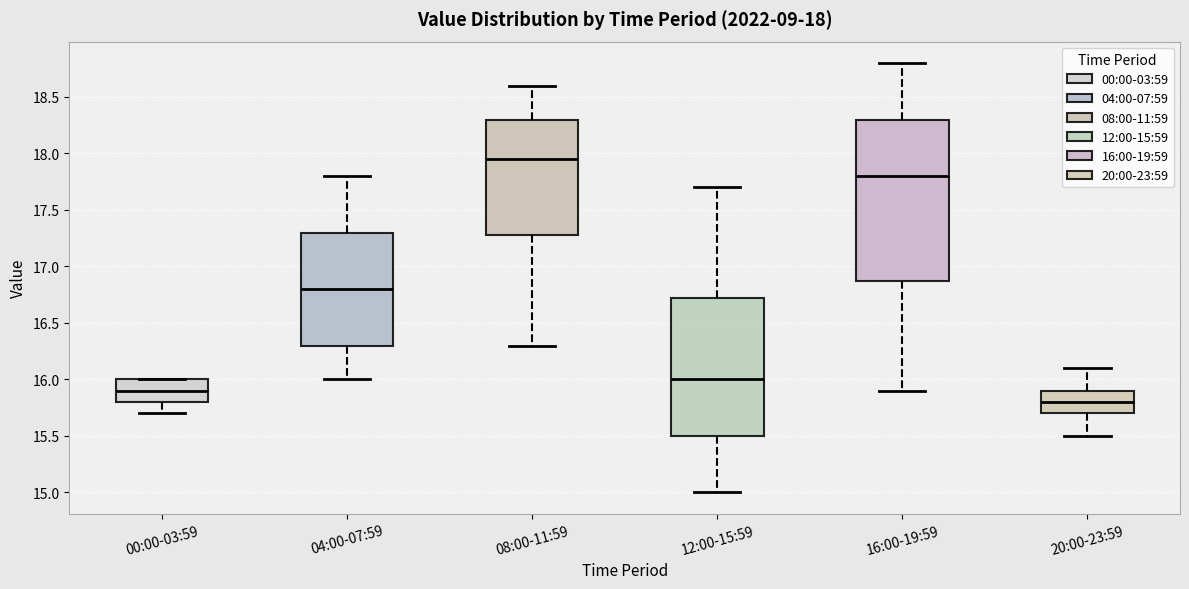

Comparing the boxes themselves (not the whiskers), which one is the tallest?

16:00-19:59